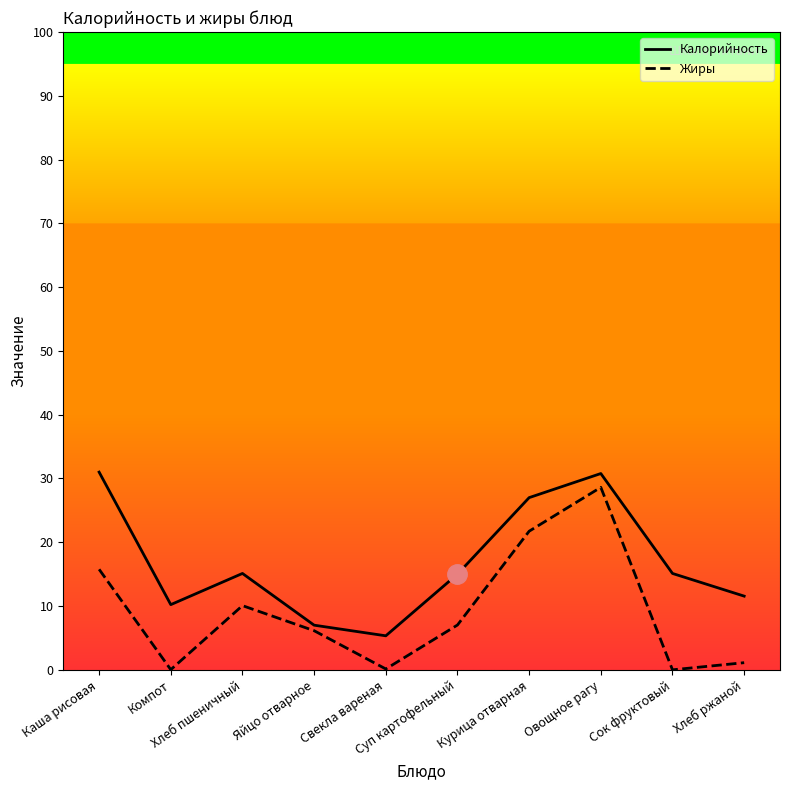

Rank the series at Яйцо отварное from lowest to highest value.

Жиры, Калорийность